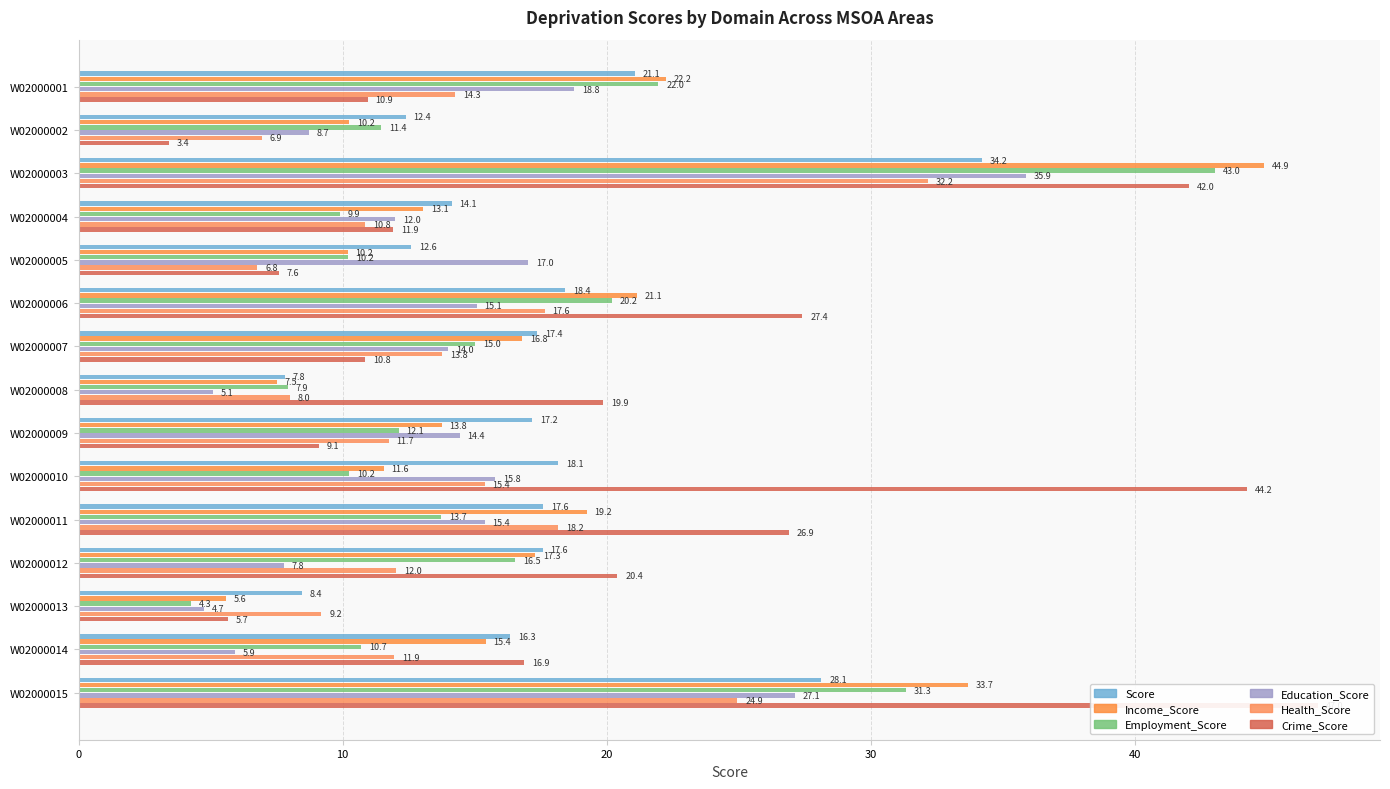

At how many categories does at least one series exceed 26?

5